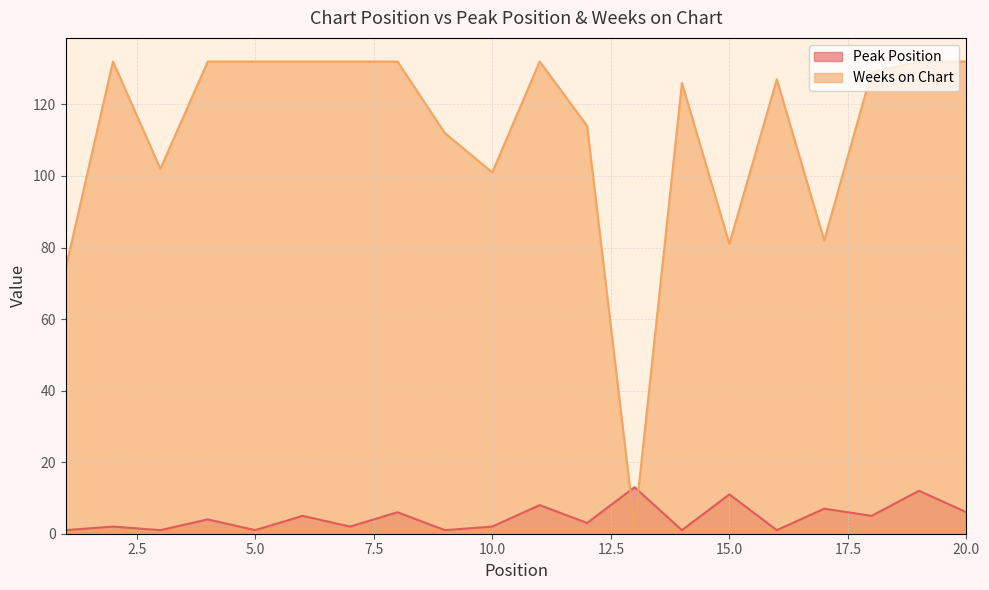

After their last crossing, which series has the higher values: Weeks on Chart or Peak Position?

Weeks on Chart